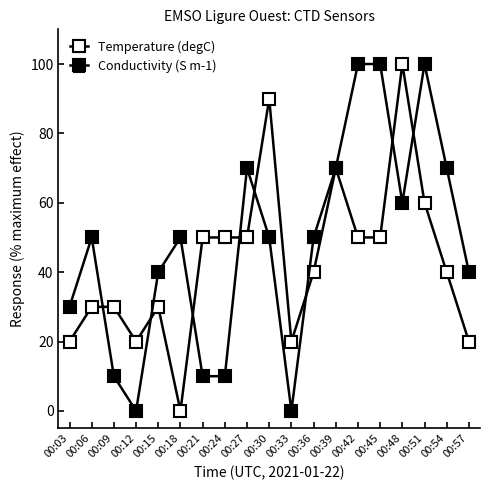

Count the number of categories in the chart.

19